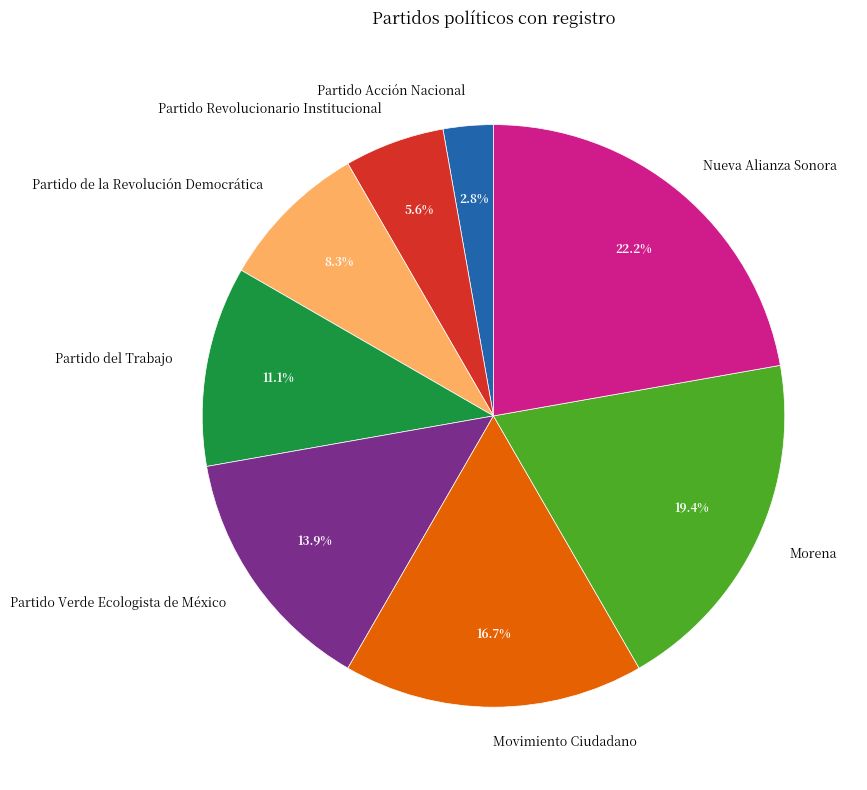

What percentage is the Nueva Alianza Sonora slice, to the nearest percent?

22%